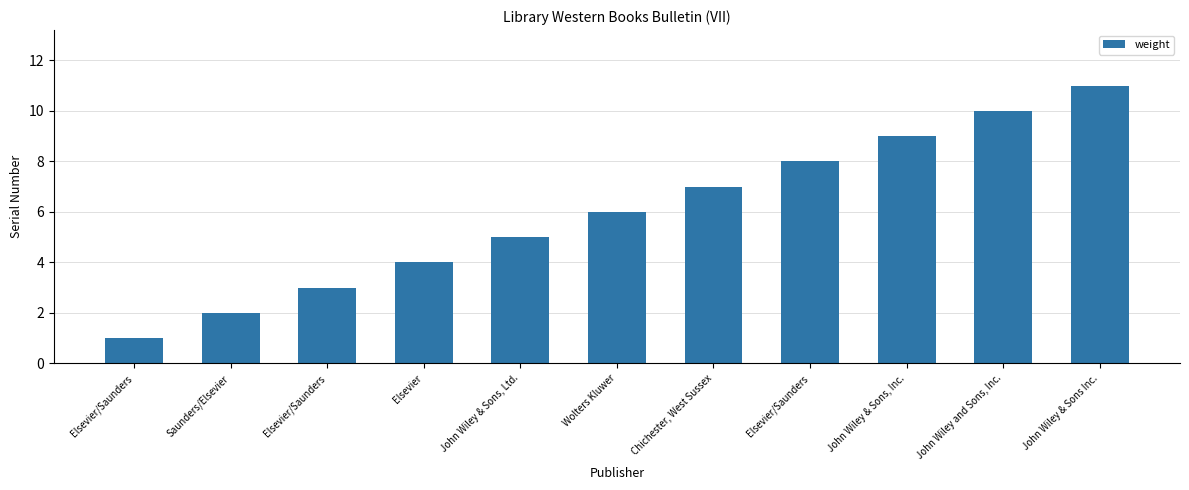

Read the value at John Wiley & Sons, Ltd., to the nearest 5.

5